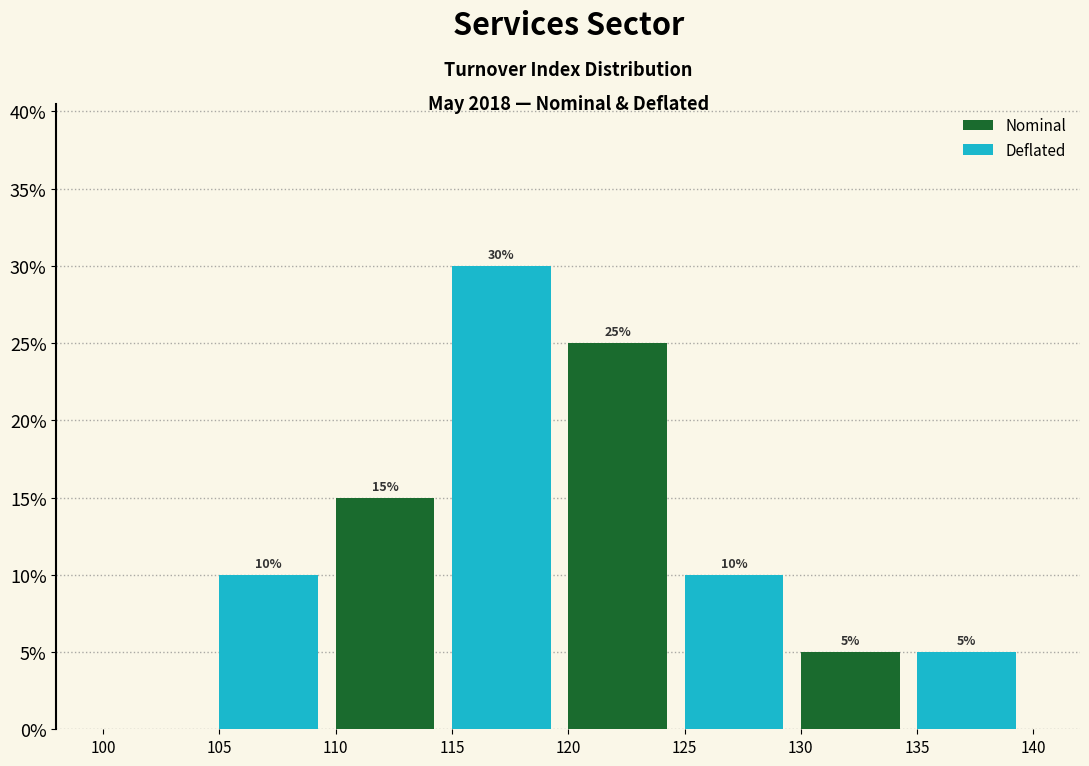

Which range on the x-axis has the tallest bar?

115 to 120